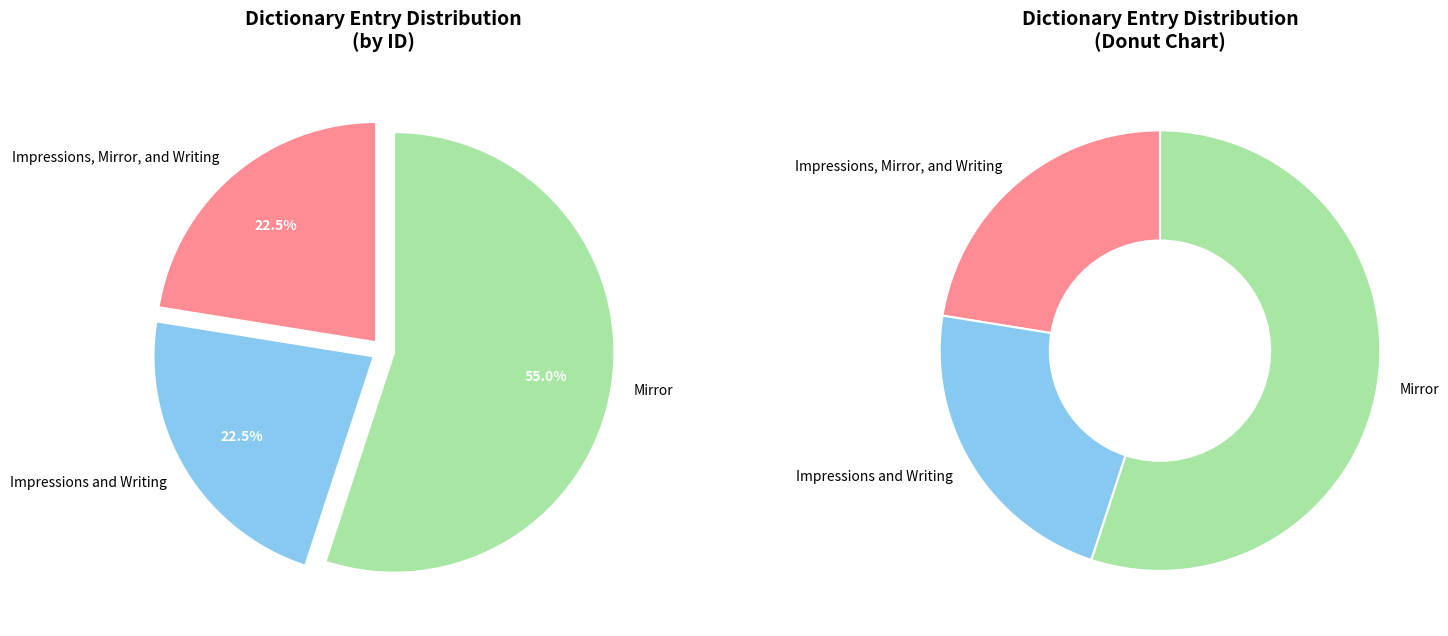

What portion of the pie excludes Impressions and Writing?

77.5%